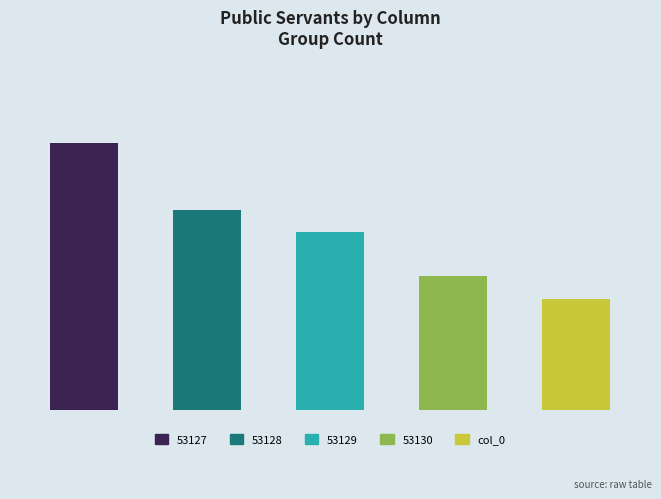

Is it true that 53130 equals 18 at 11?

False